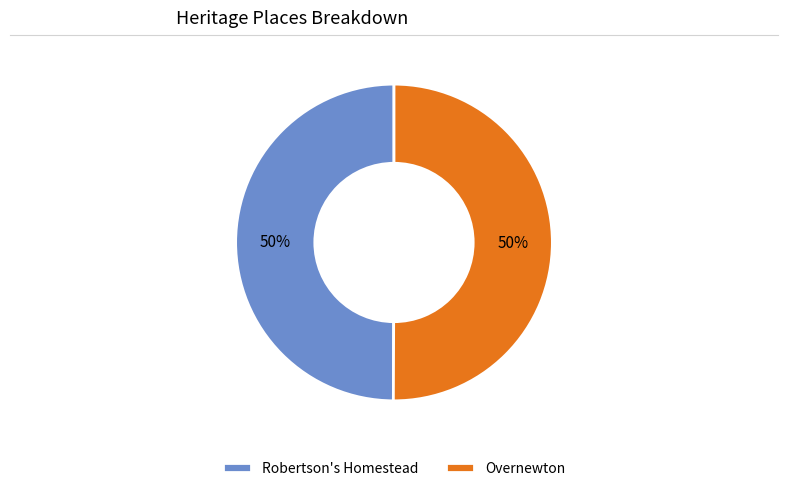

What is the ratio of the value at Overnewton to the value at Robertson's Homestead?

1.0